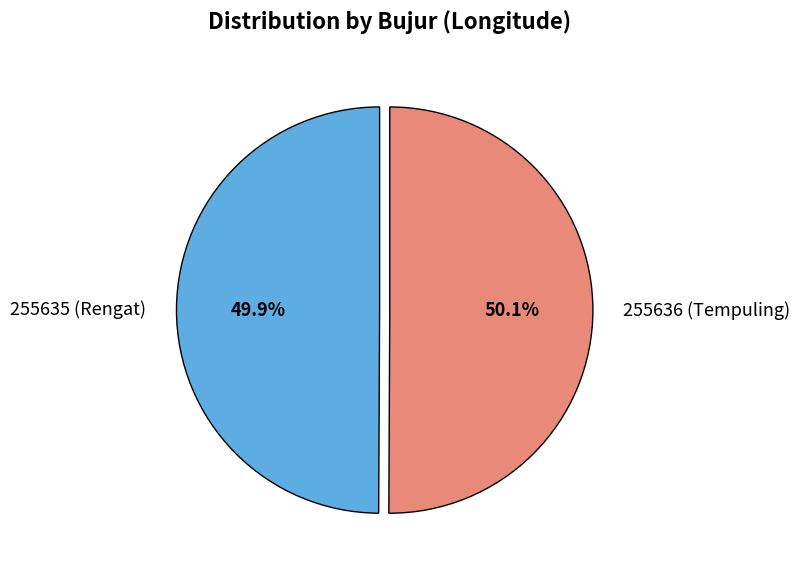

What is the total percentage of 255636 (Tempuling) and 255635 (Rengat)?

100.0%